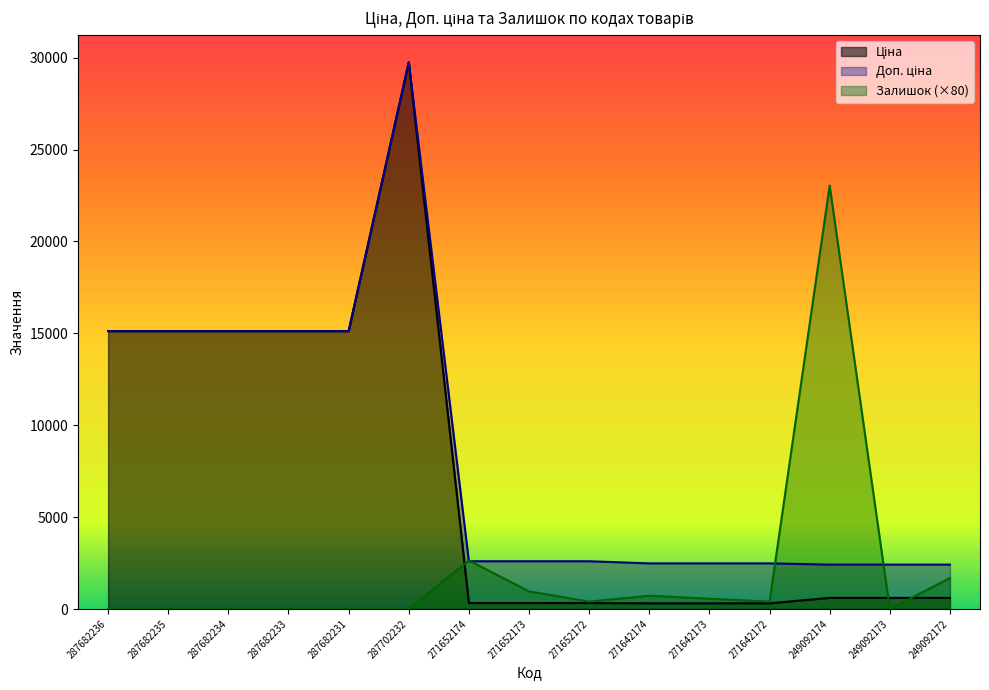

Where do Доп. ціна and Залишок first cross each other?

287702232 and 271652174